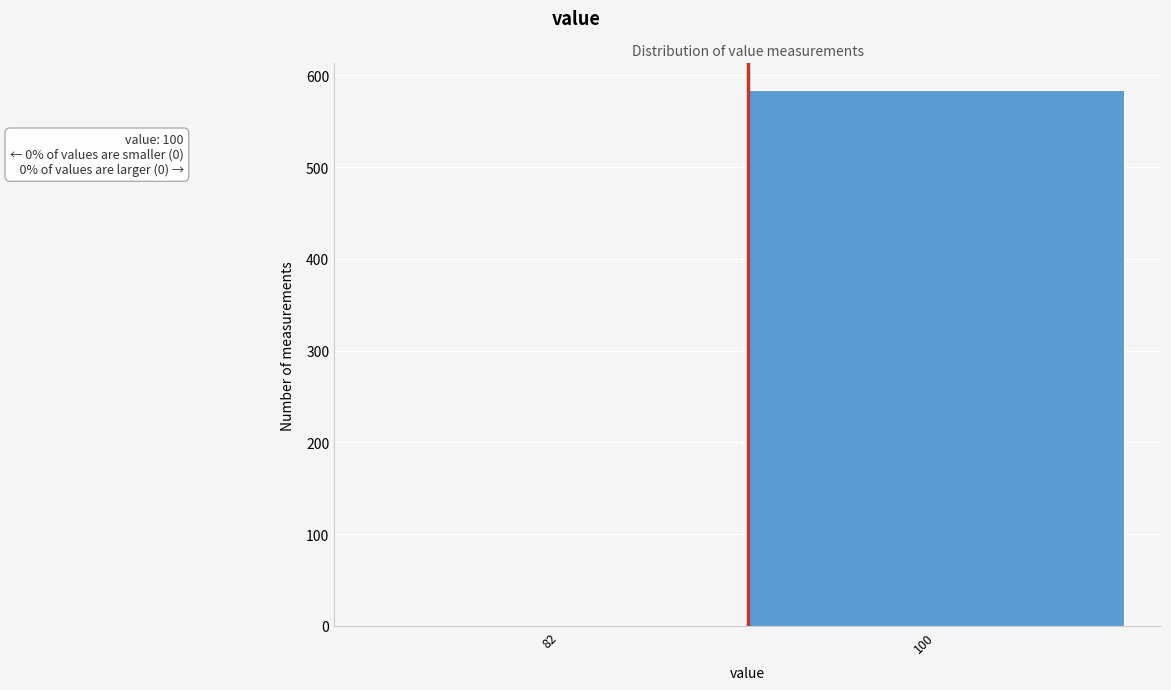

Reading left to right, transcribe all the data shown in this chart.

82=0	100=584